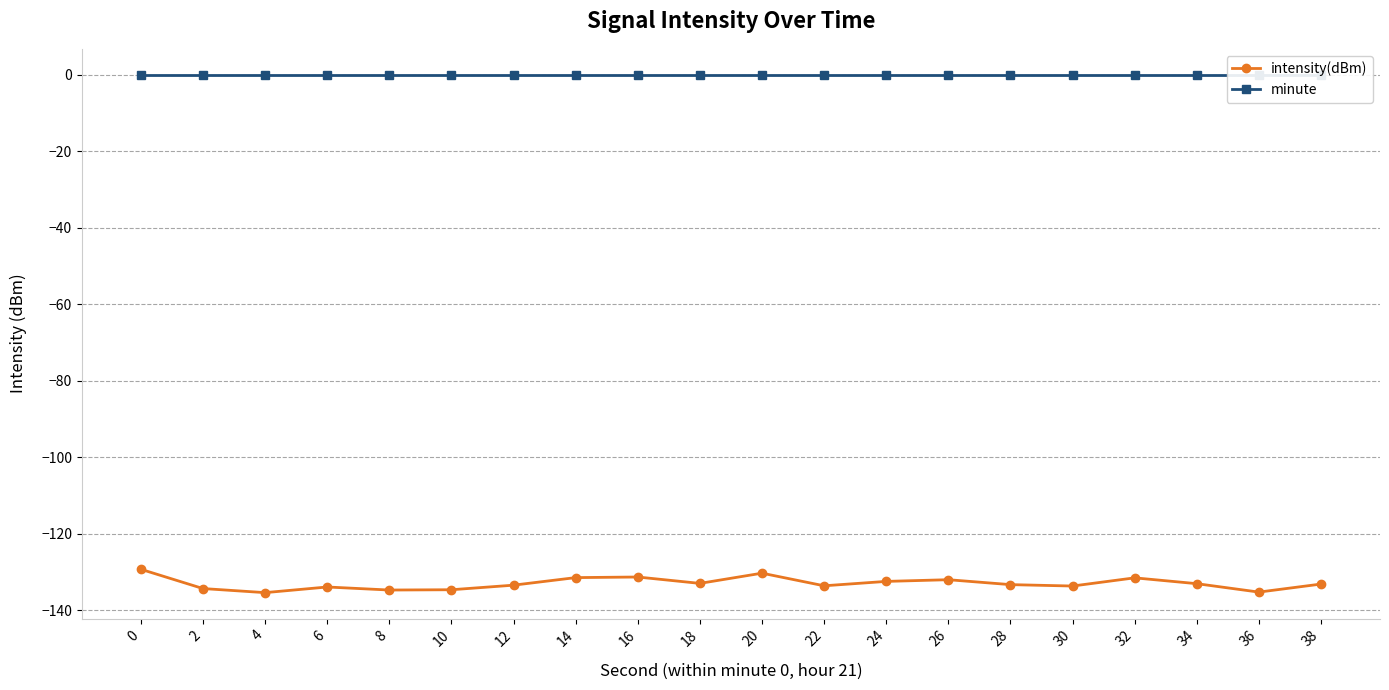

At 2, list the series in order from largest to smallest.

minute, intensity(dBm)